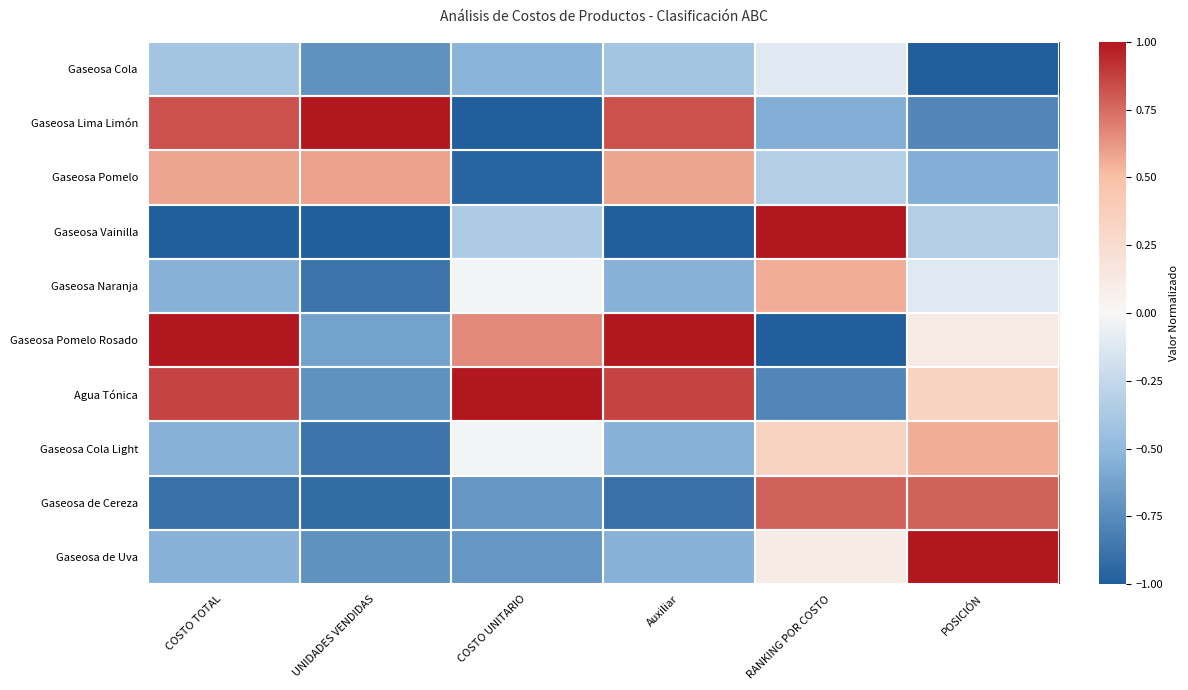

Count the number of data series in this chart.

10